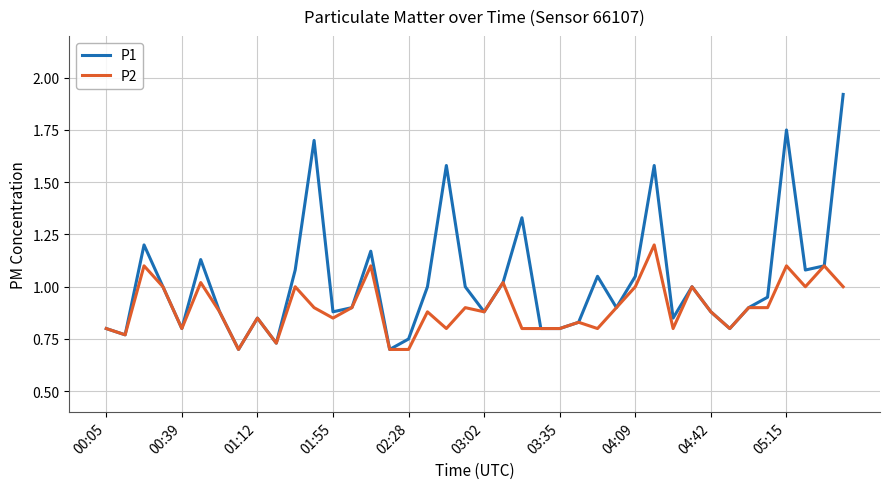

Which series has the largest total across all categories?

P1